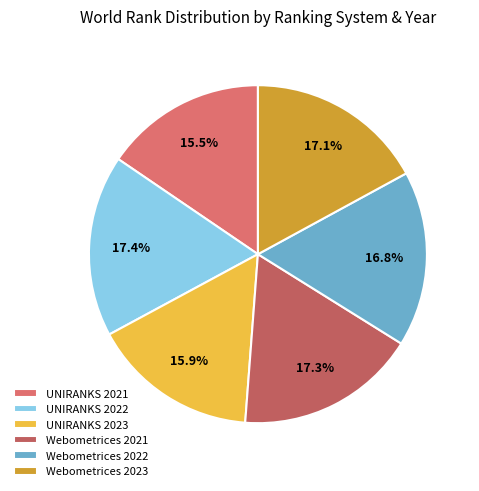

How many segments does this pie chart have?

6